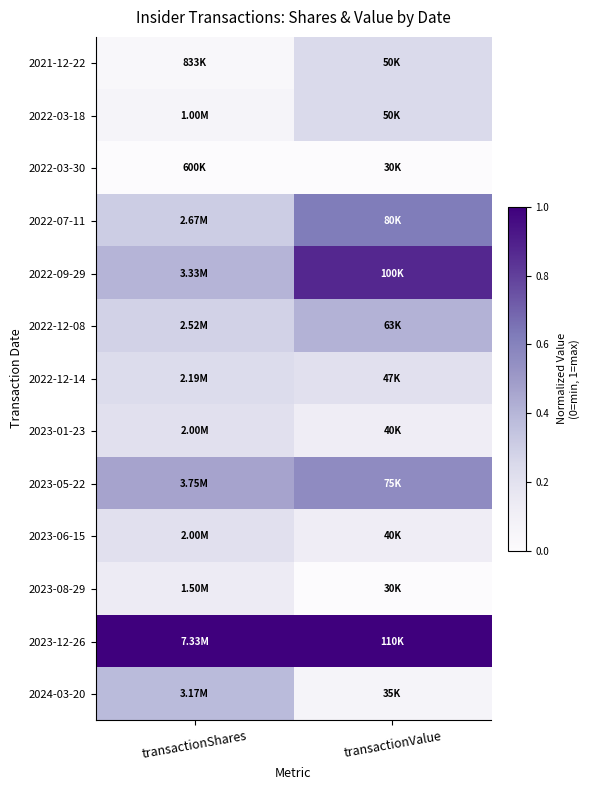

How many distinct data groups are displayed?

13